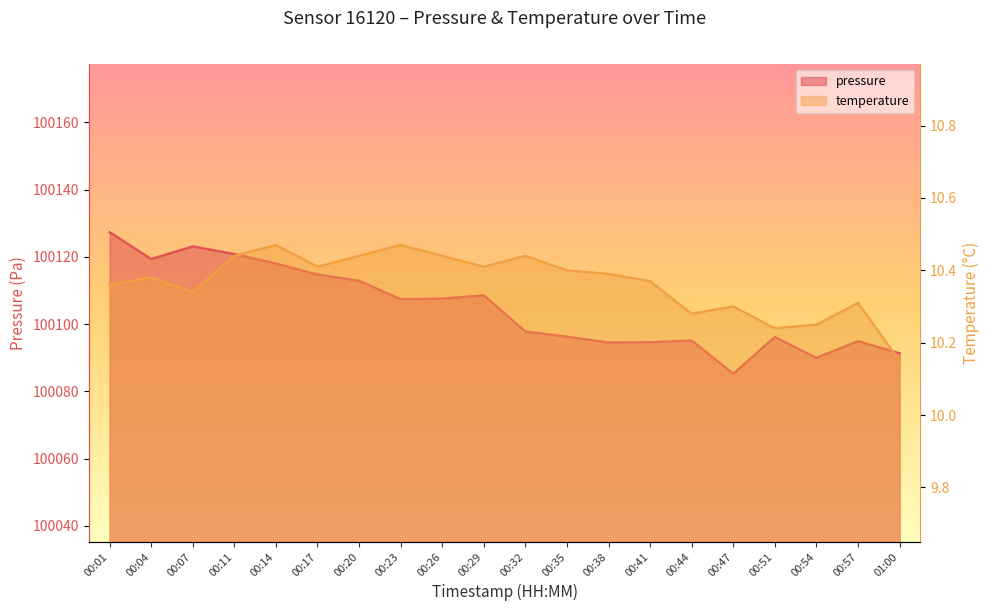

What is the spread (max minus min) of values at 00:44?

100084.9